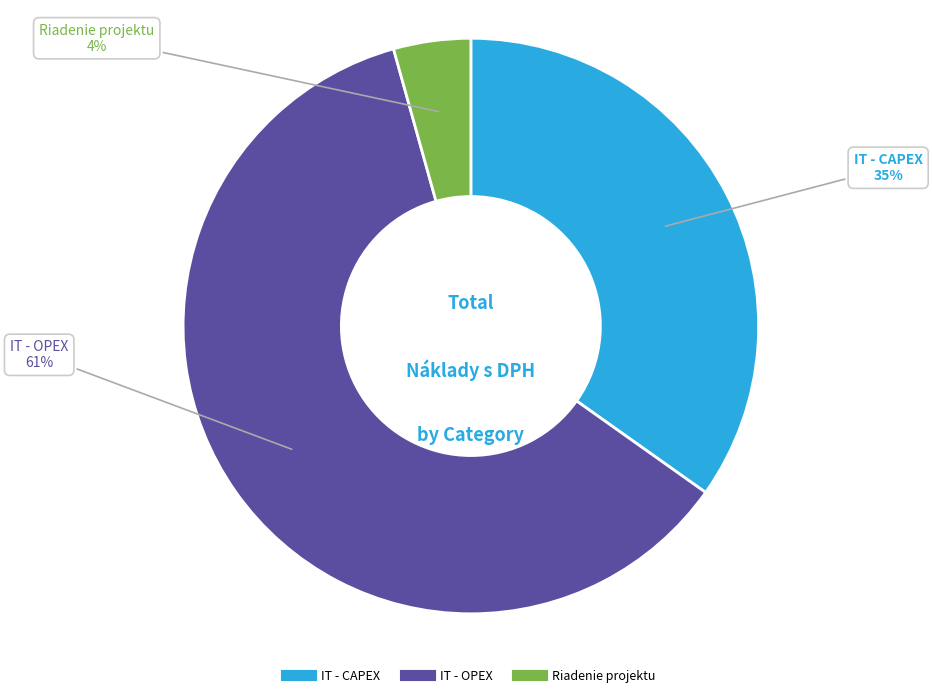

To the nearest percent, what is the combined percentage of IT - OPEX and IT - CAPEX?

96%